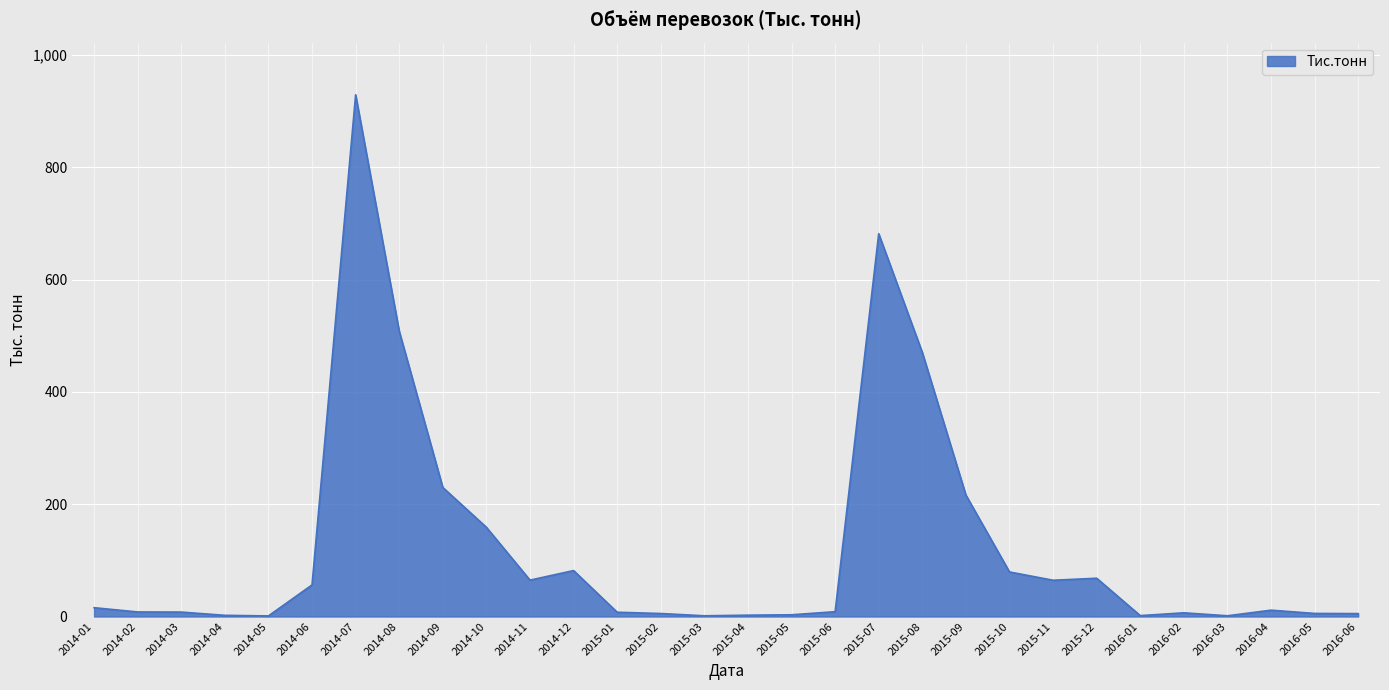

How many lines are shown in the chart?

1